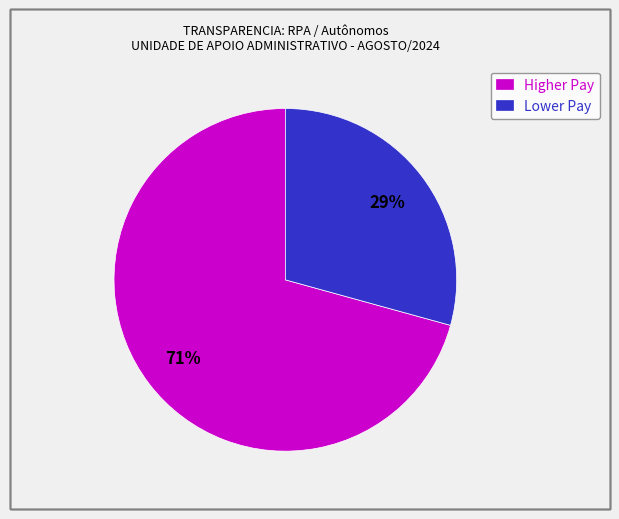

How many slices are in this pie chart?

2